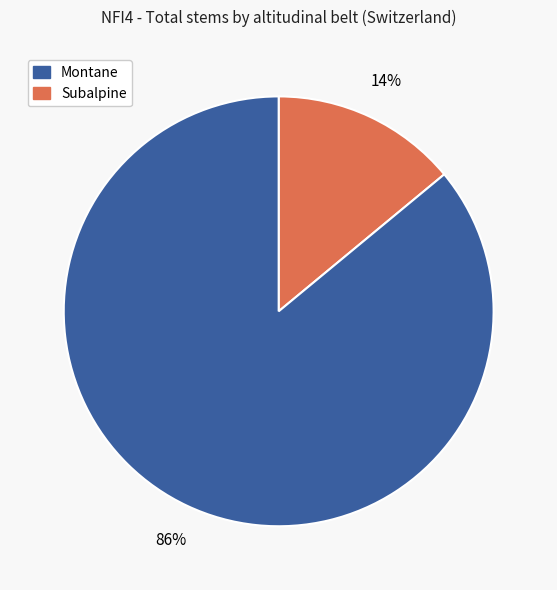

To the nearest percent, what is the difference between the largest and smallest slice percentages?

72%